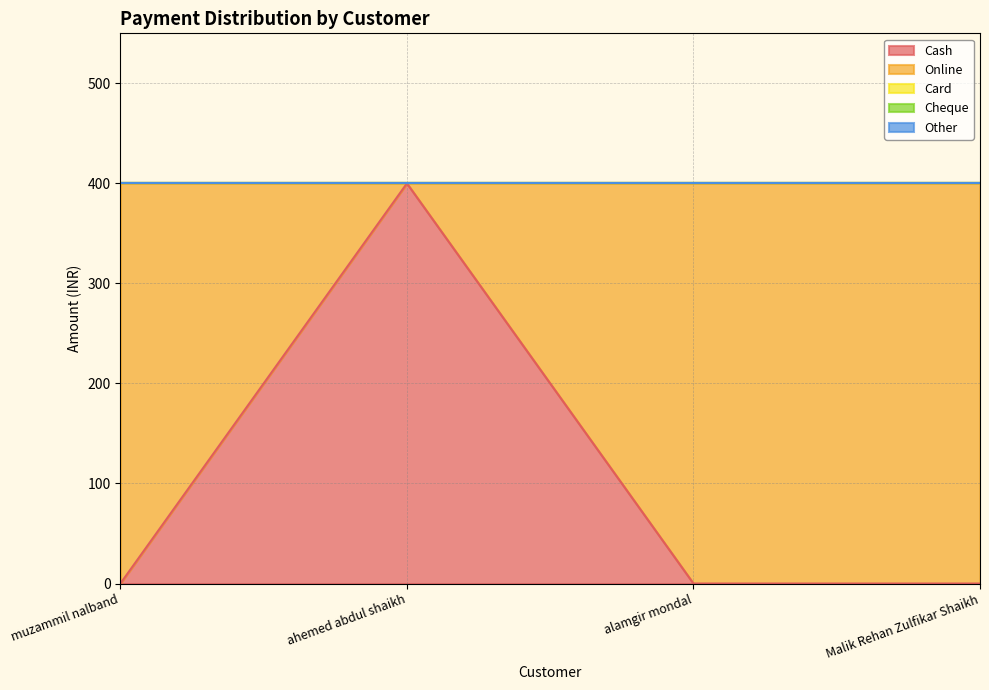

Which category has the highest value in the Other series?

muzammil nalband